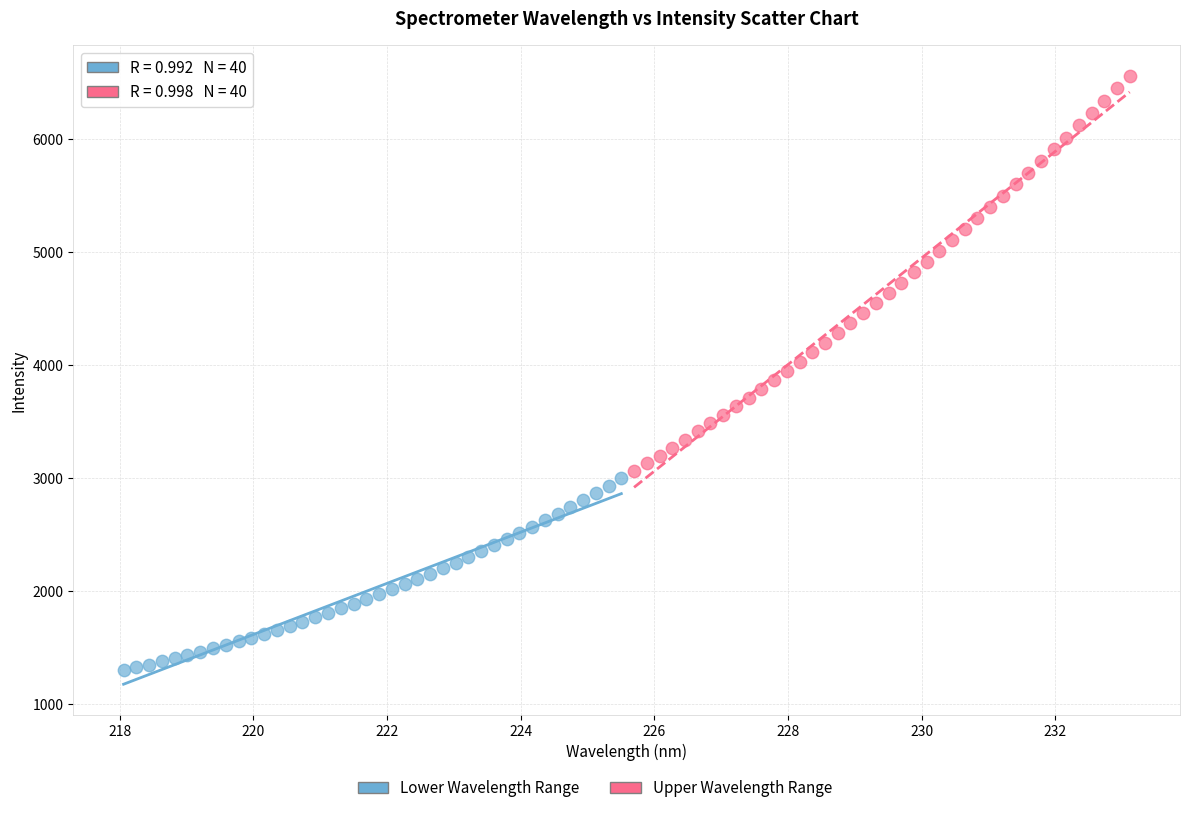

Which series contains the lowest Y value?

Lower Wavelength Range